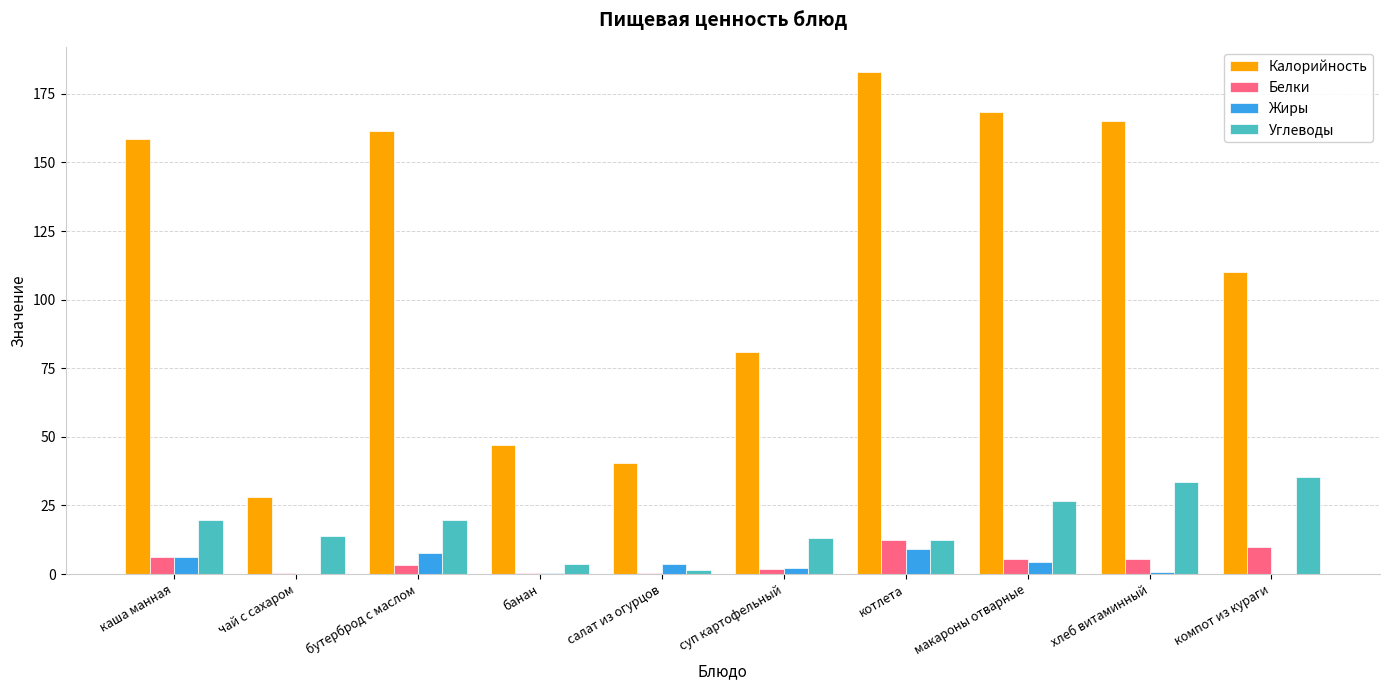

Which category has the highest value in the Калорийность series?

котлета